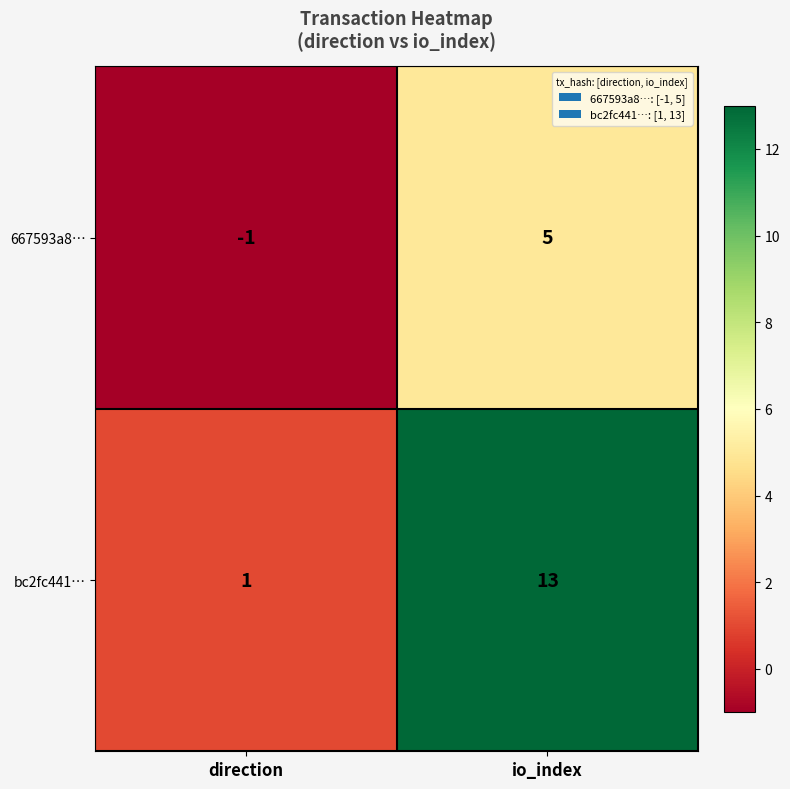

Which series has the largest range (max minus min)?

bc2fc441…